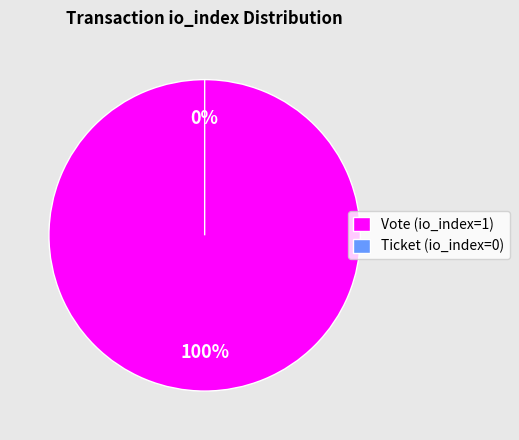

What percentage is the Vote (io_index=1) slice, to the nearest percent?

100%